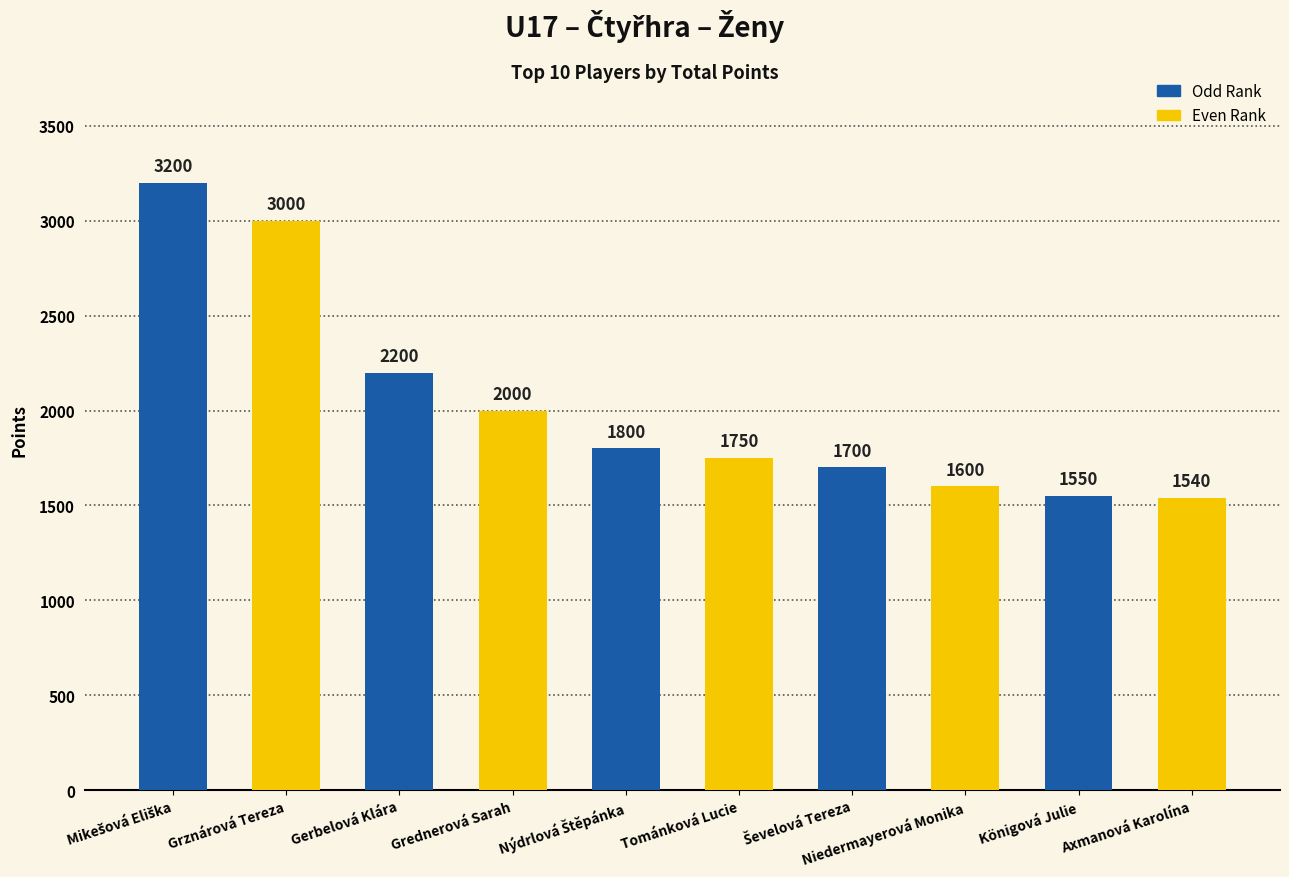

What is the difference between the maximum and minimum values?

1660